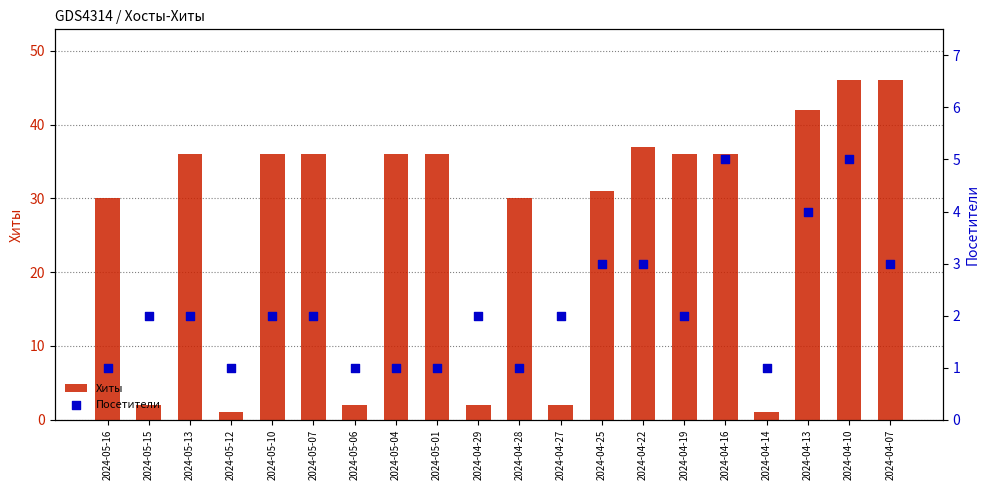

Which series has the largest total across all categories?

Хиты